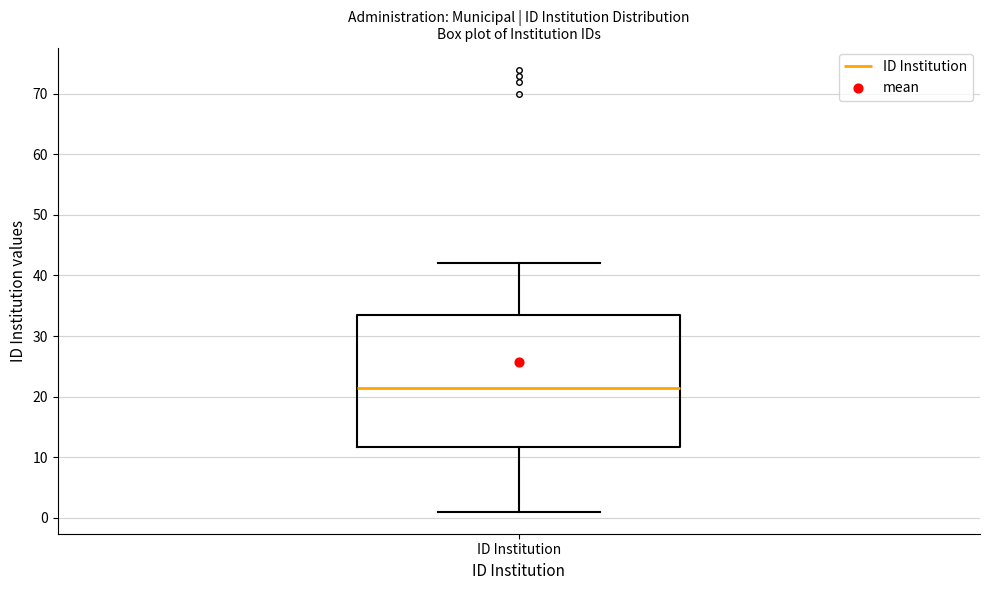

Read this box plot against the y-axis: the position of the median line, the range covered by the box, and the ends of both whiskers. The values are not printed on the chart, so give them approximately, as read against the axis.

median 22, box 12 to 34, whiskers 1 to 42